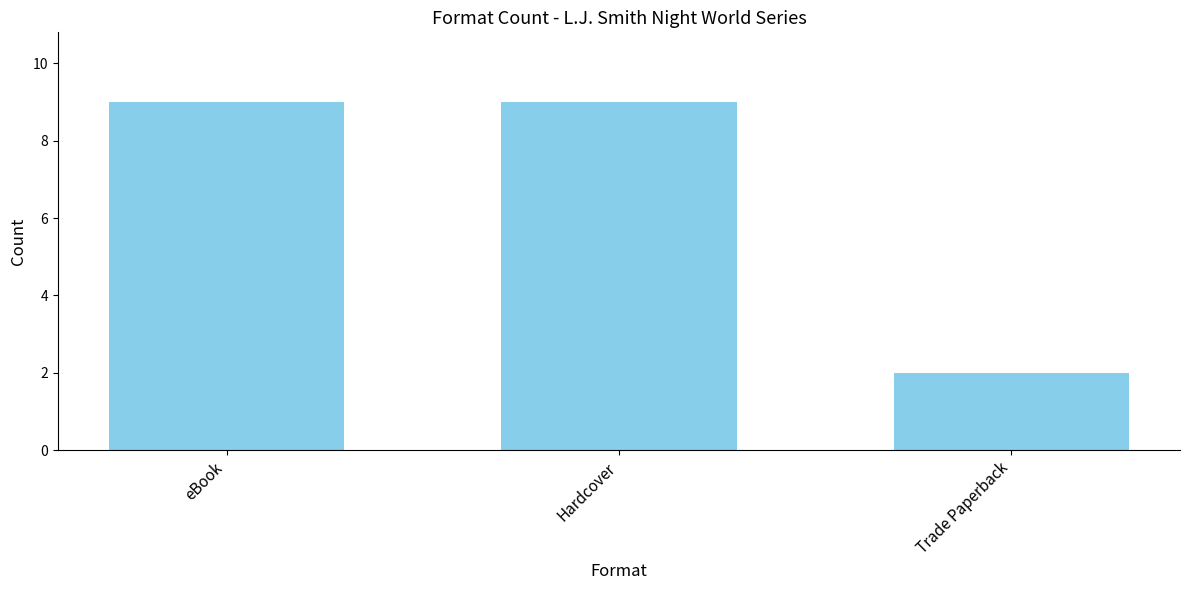

At which label is the value closest to 5?

Trade Paperback